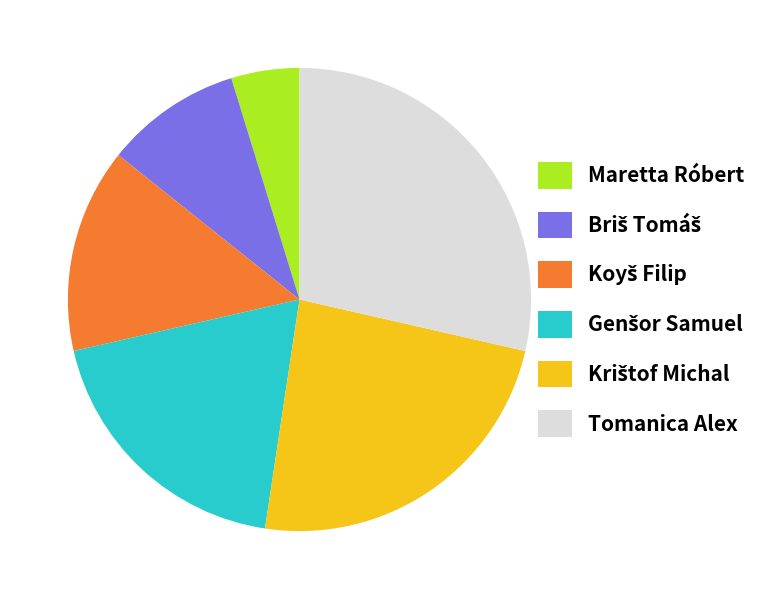

Which slice is the largest?

Tomanica Alex